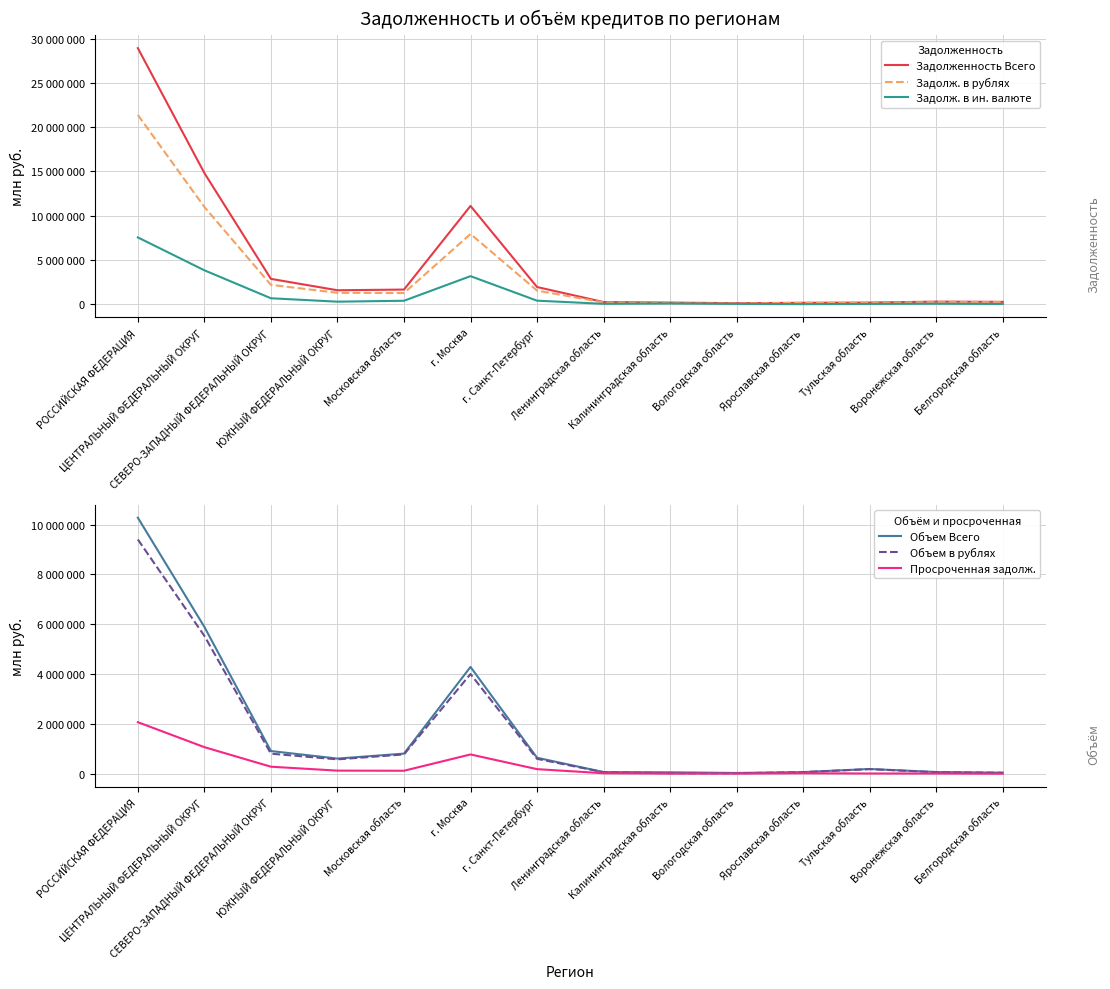

Which has a higher value, Ленинградская область or ЮЖНЫЙ ФЕДЕРАЛЬНЫЙ ОКРУГ?

ЮЖНЫЙ ФЕДЕРАЛЬНЫЙ ОКРУГ